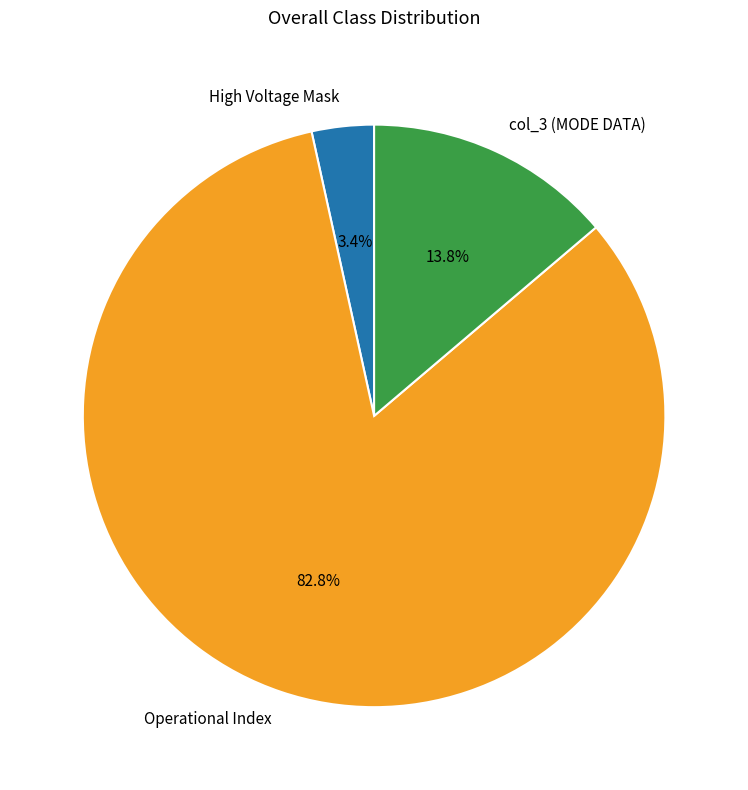

To the nearest percent, what is the difference between the largest and smallest slice percentages?

79%